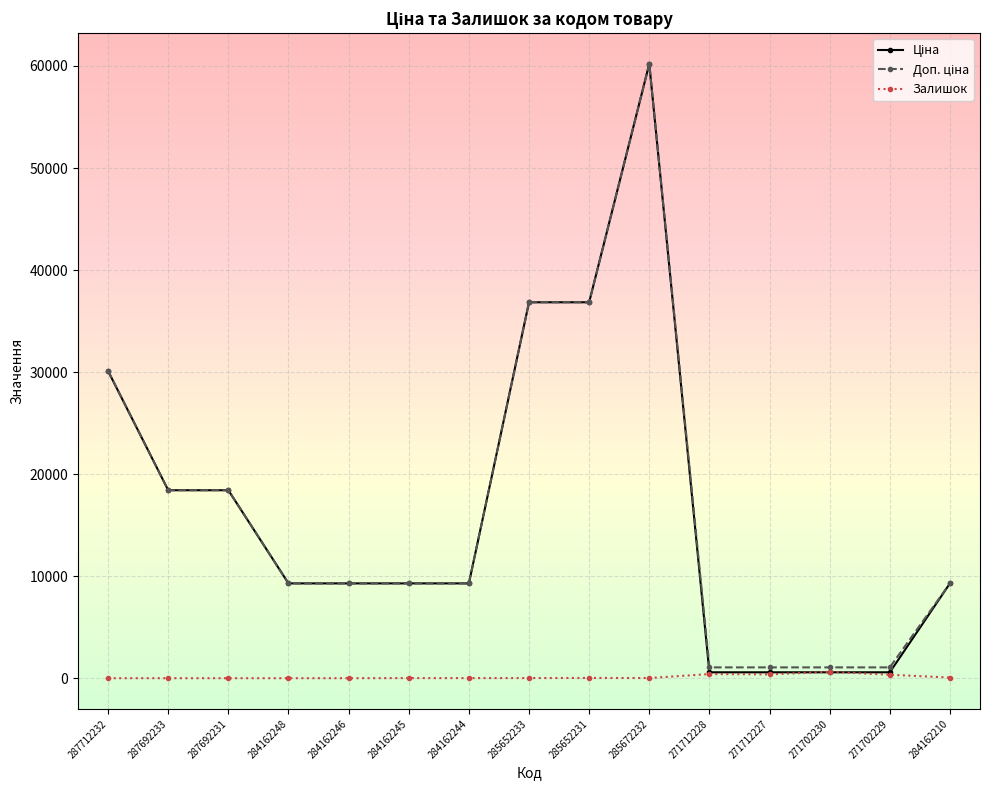

What is the total value across all series at 287692233?

36841.7